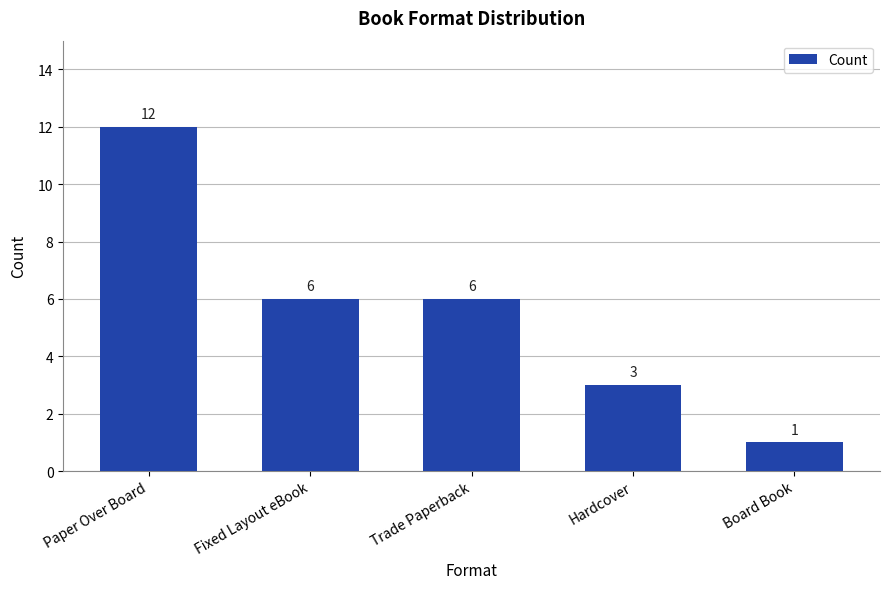

What is the label of the 5th bar from the left?

Board Book